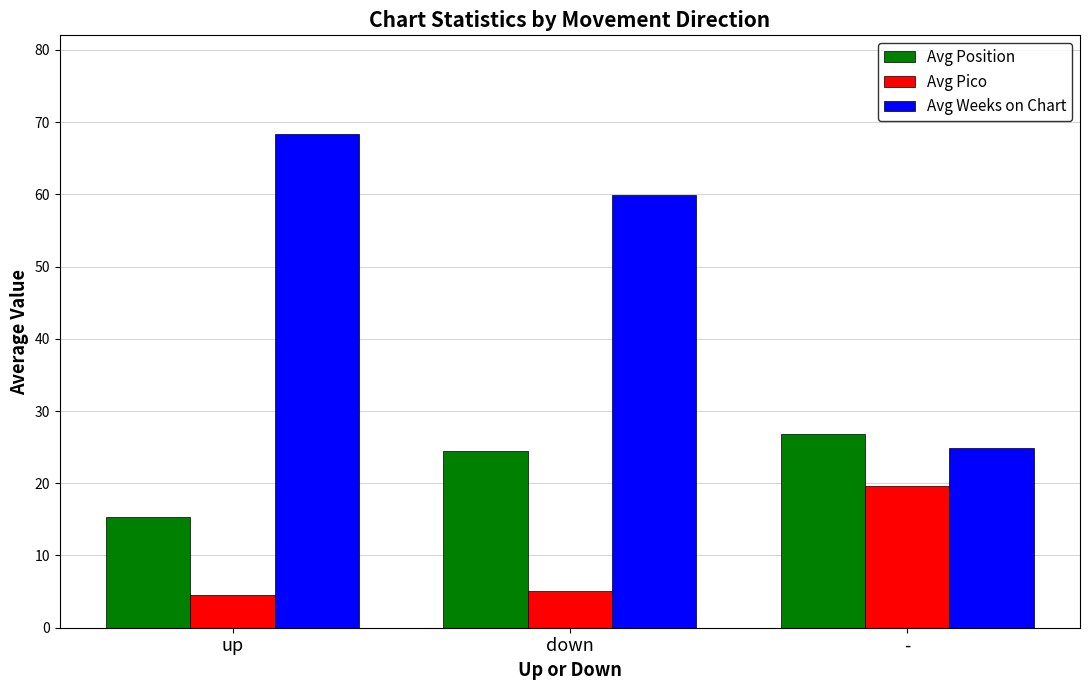

How many values in the Avg Pico series exceed 5?

2